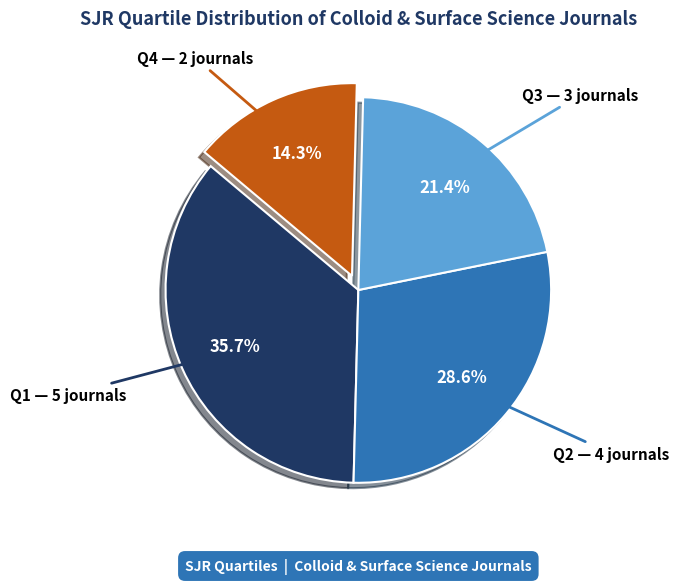

Is there a majority slice in this chart?

No